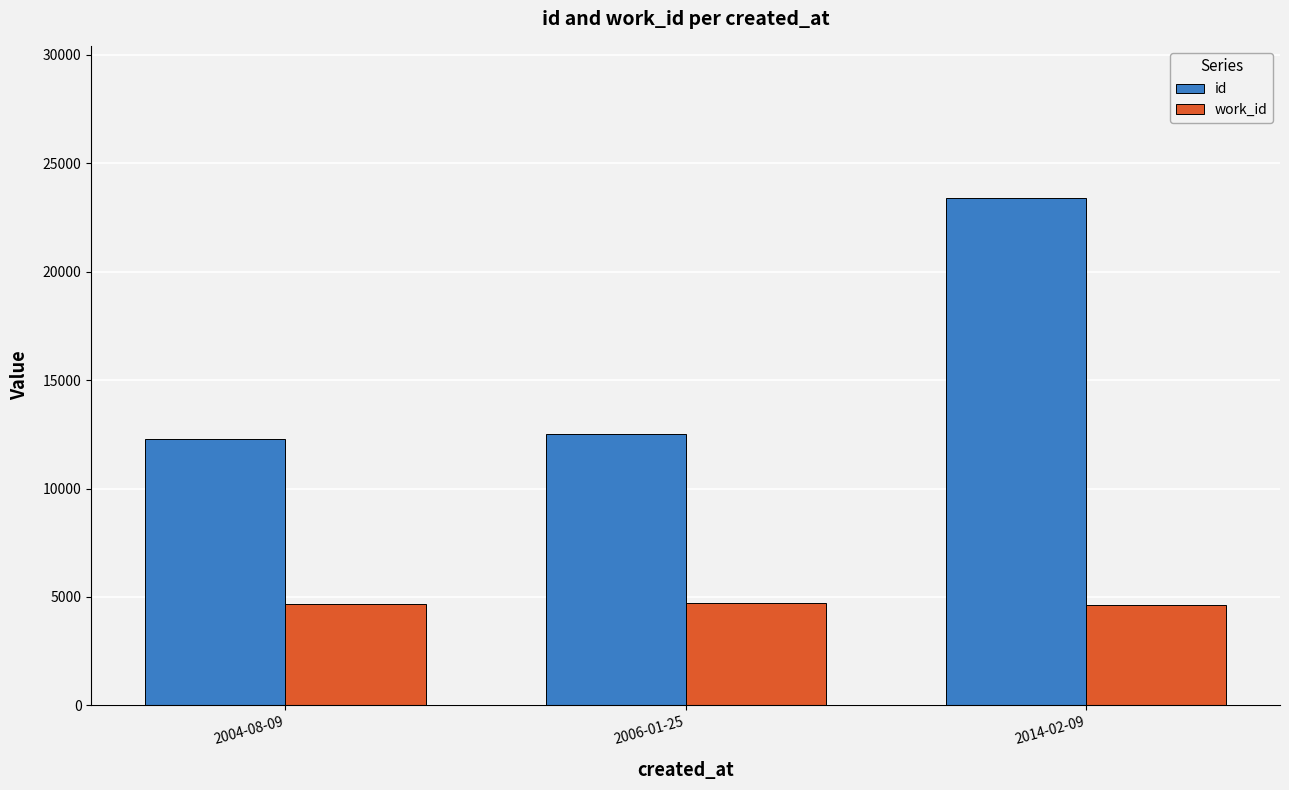

Which series has the largest total across all categories?

id